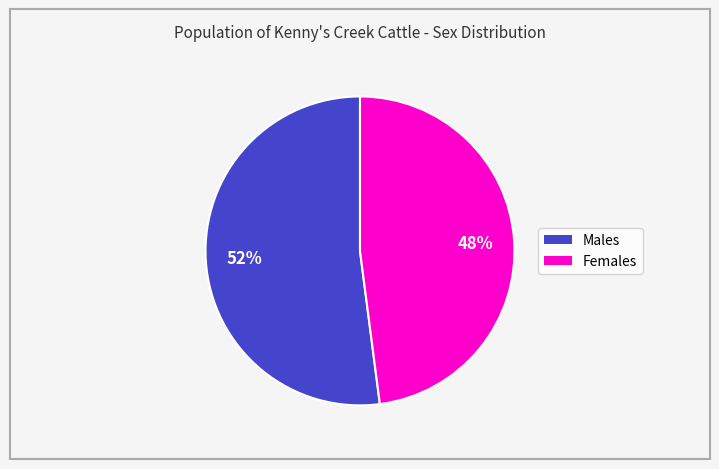

Between Males and Females, which is larger?

Males